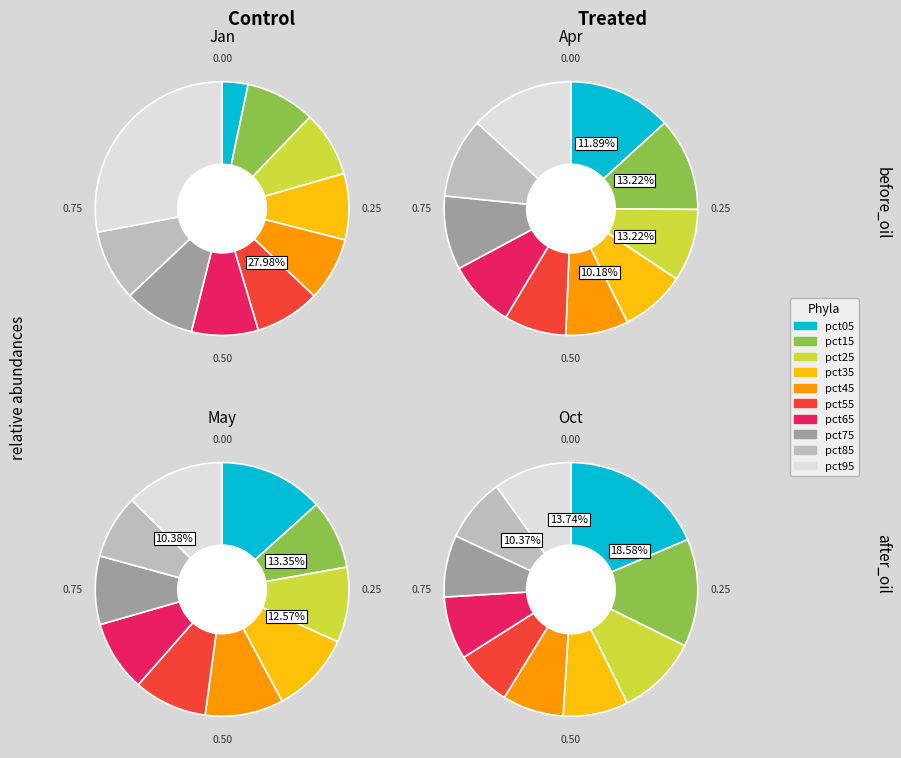

Does any single category account for the majority?

No